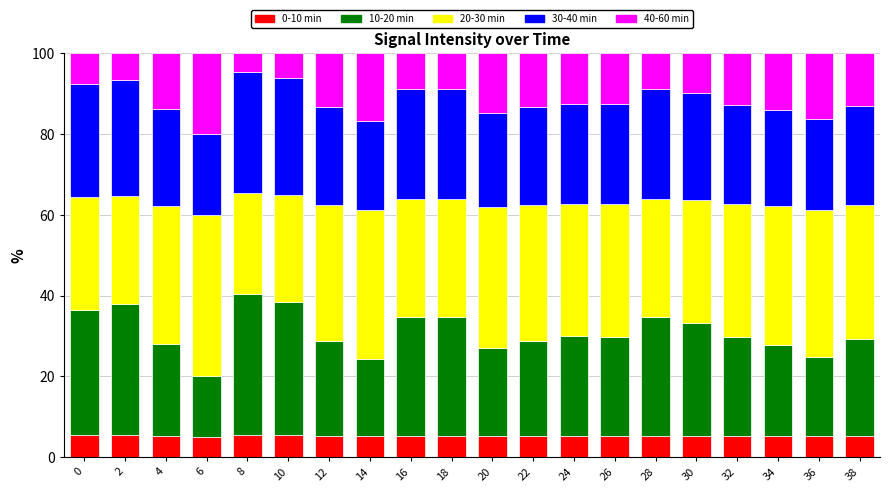

What is the highest value of the 0-10 min series?

5.5